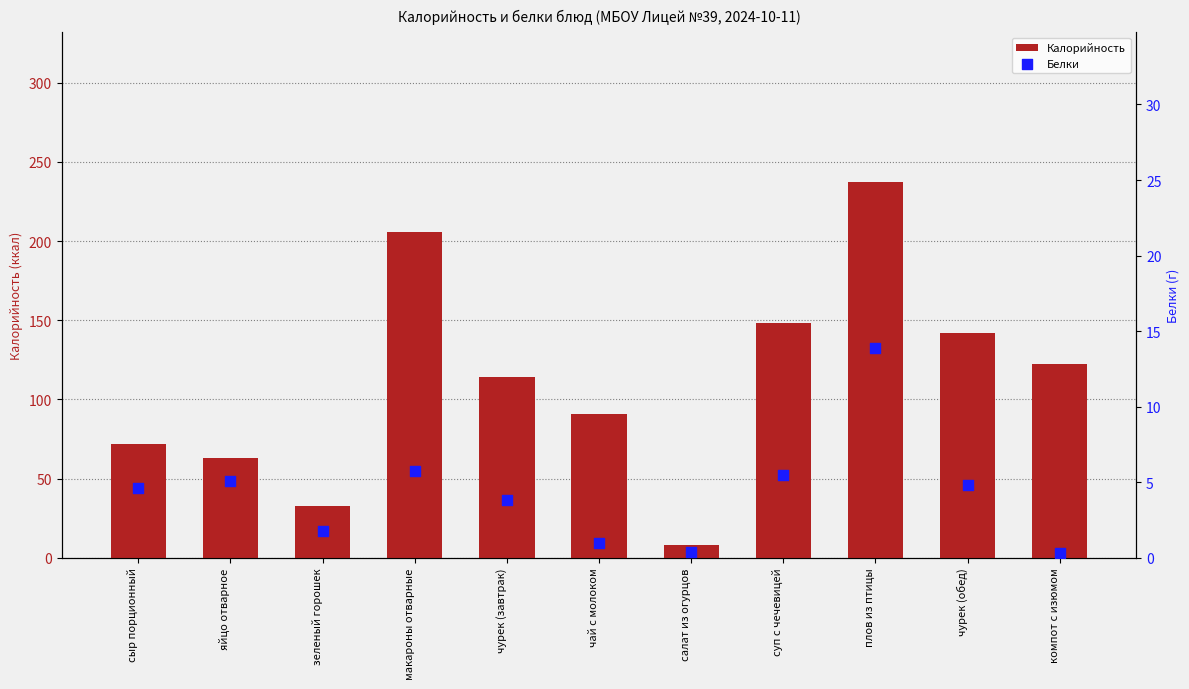

What are all the series names shown in the legend?

Калорийность, Белки